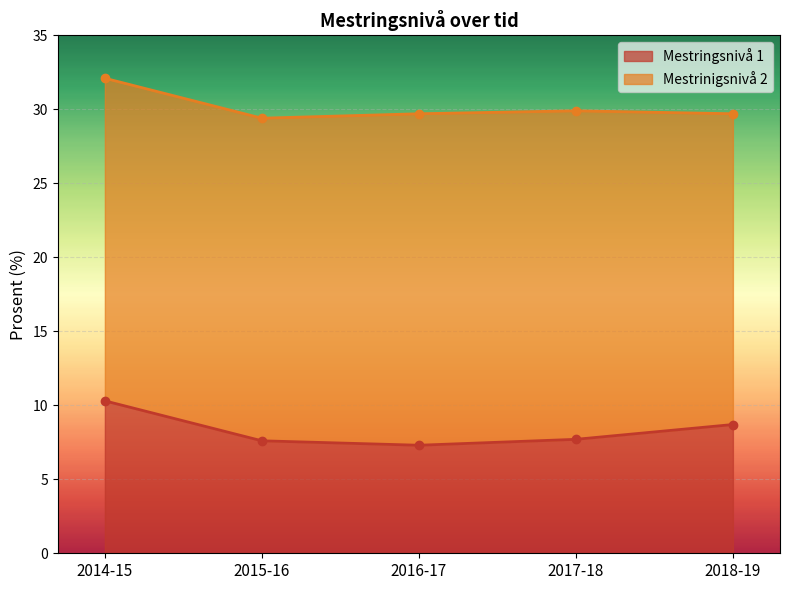

The chart shows a value of 5.6 at 2018-19. True or false?

False